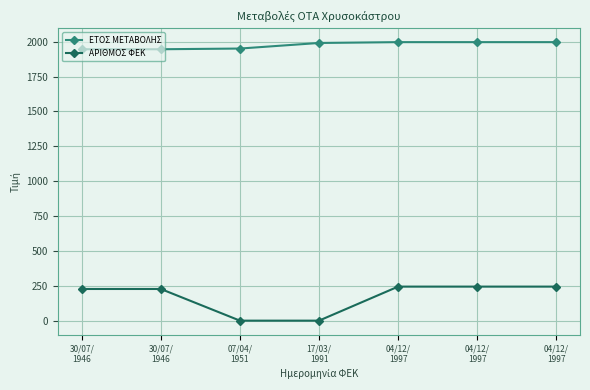

At 30/07/
1946, list the series in order from largest to smallest.

ΕΤΟΣ ΜΕΤΑΒΟΛΗΣ, ΑΡΙΘΜΟΣ ΦΕΚ